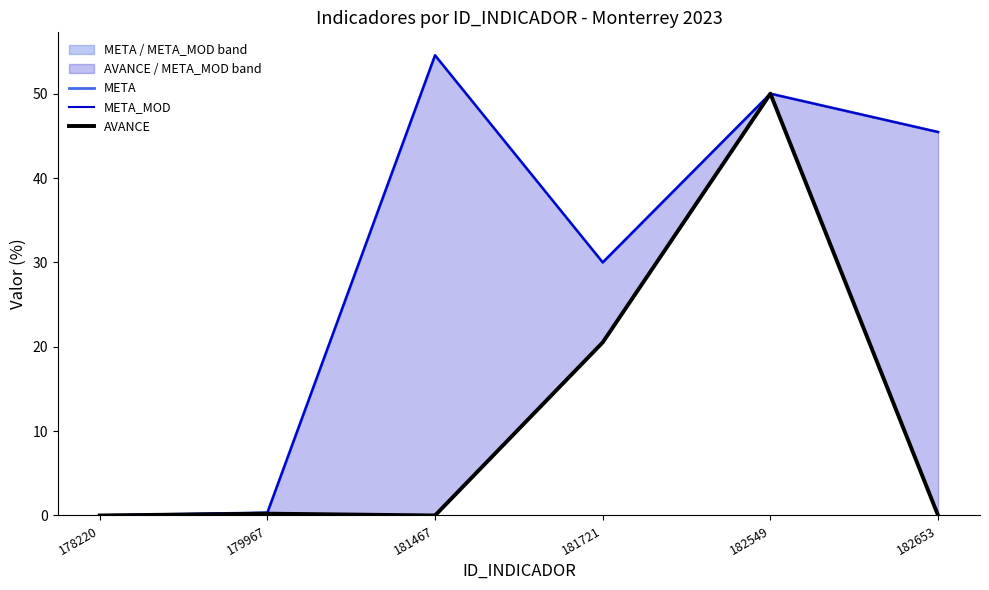

How many interior local valleys does the AVANCE series have?

1